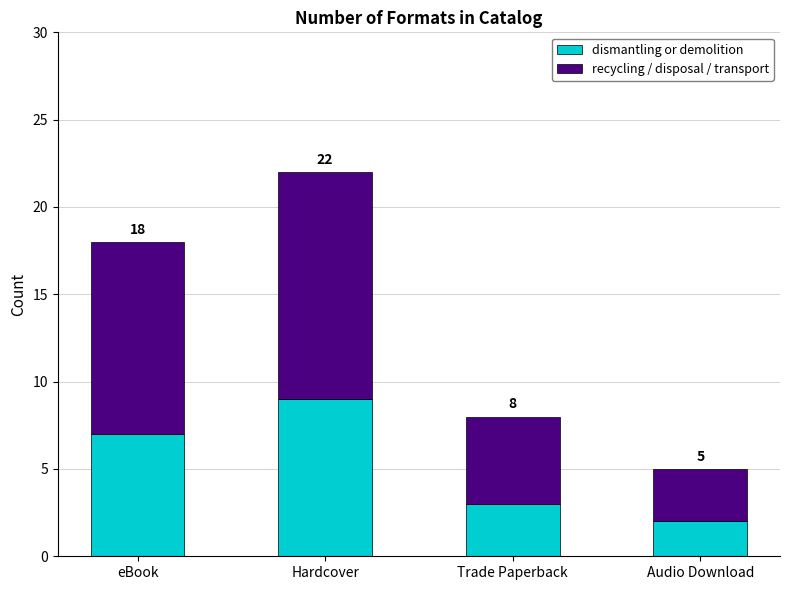

Are the bars horizontal?

No